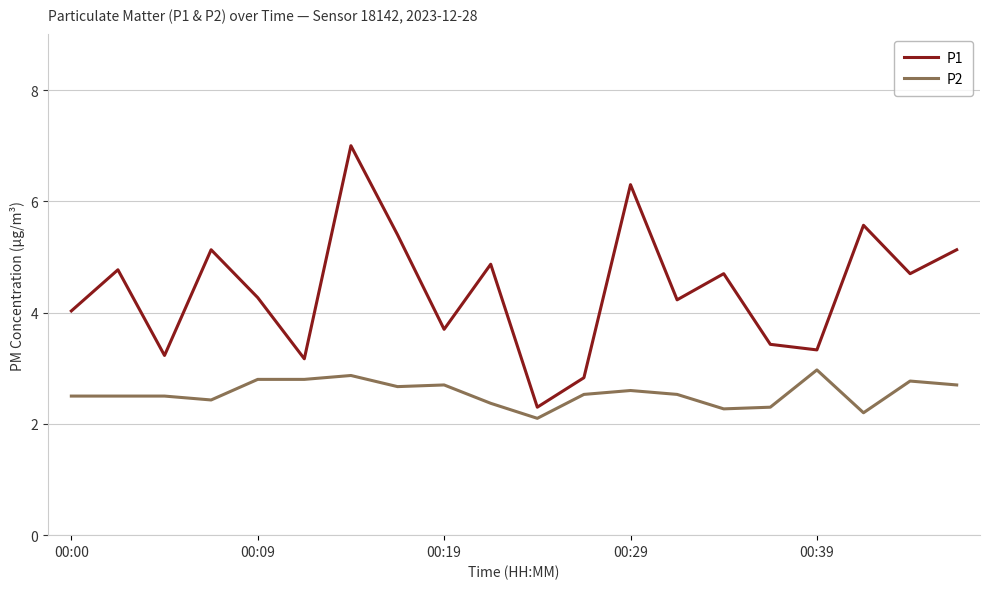

Which series has the widest spread of values?

P1